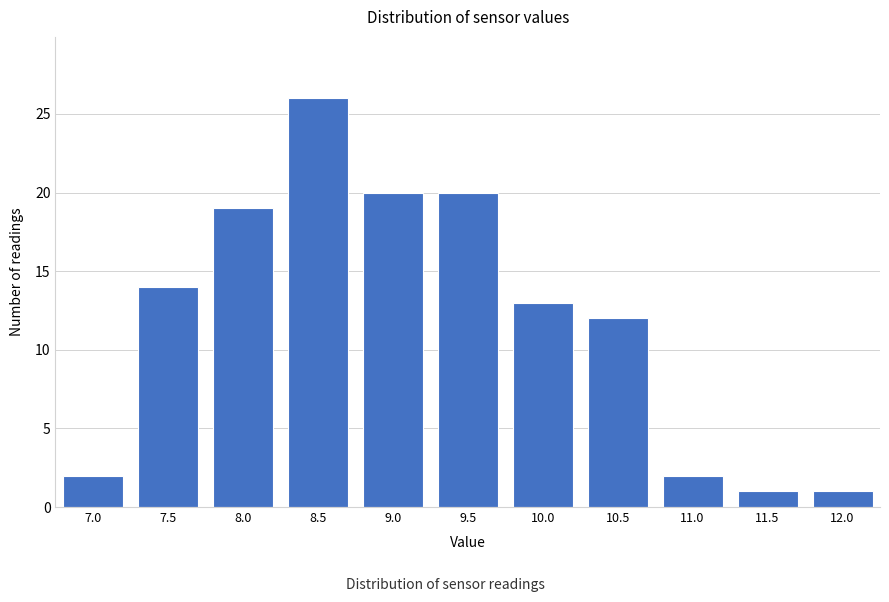

Reading left to right, extract all data points from this chart.

7.0=2	7.5=14	8.0=19	8.5=26	9.0=20	9.5=20	10.0=13	10.5=12	11.0=2	11.5=1	12.0=1